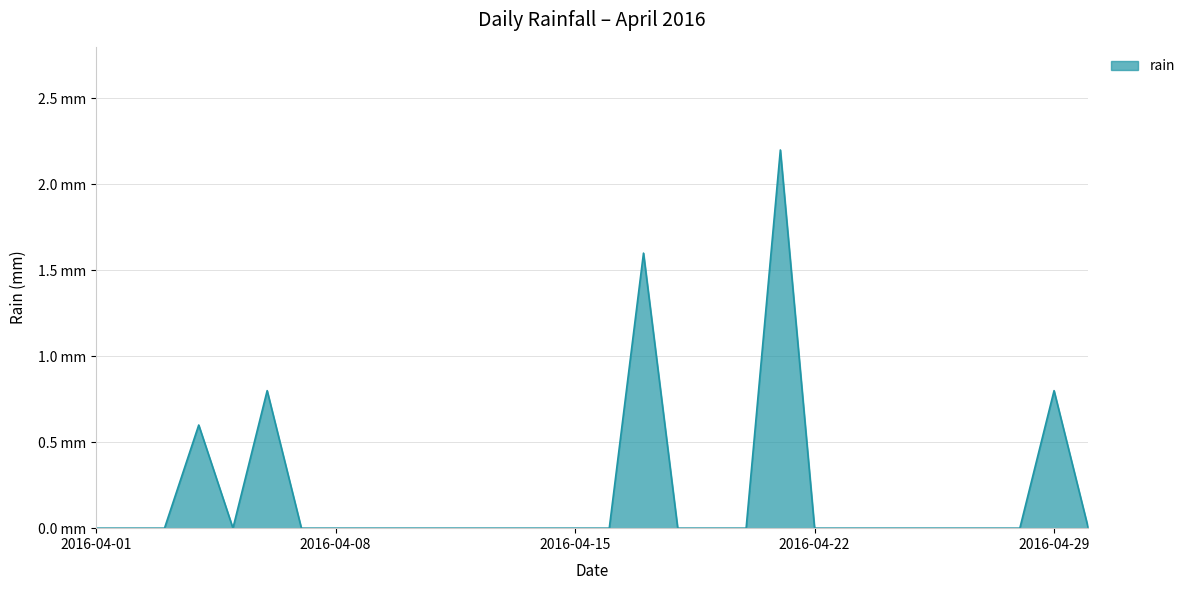

Which category has the highest value across all series?

2016-04-21